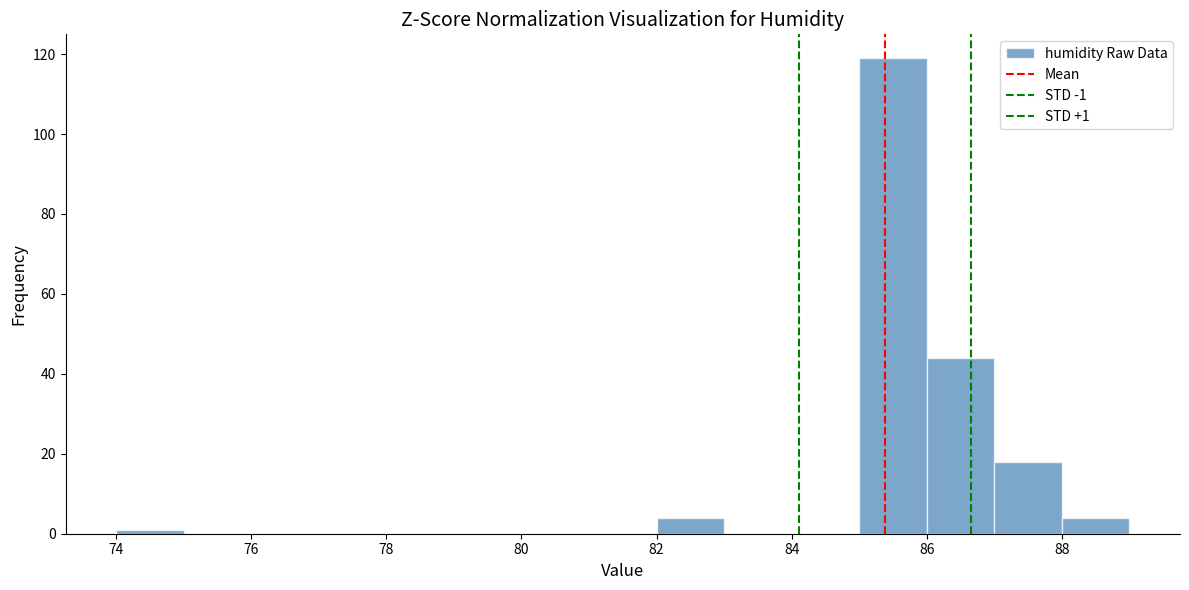

Over which range of the x-axis is the bar tallest?

85 to 86